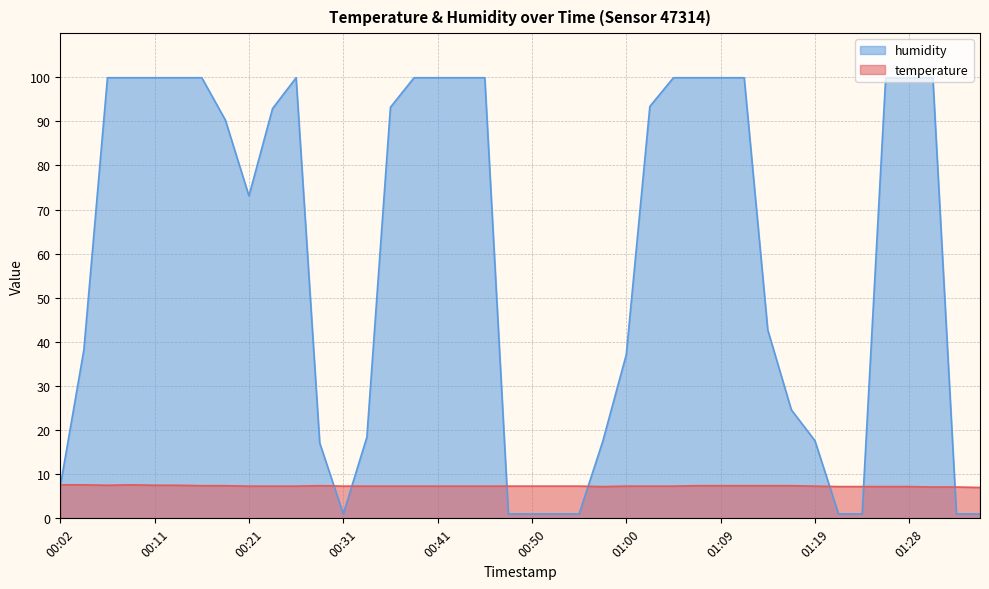

At which category is the sum across all series the highest?

00:09